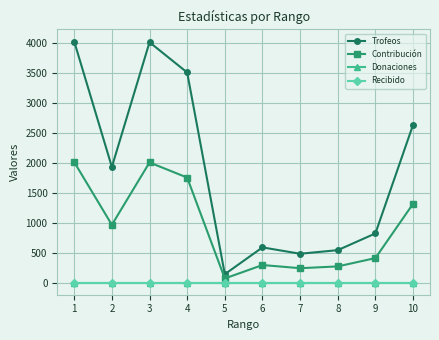

Is this an area chart (filled region under the line)?

No